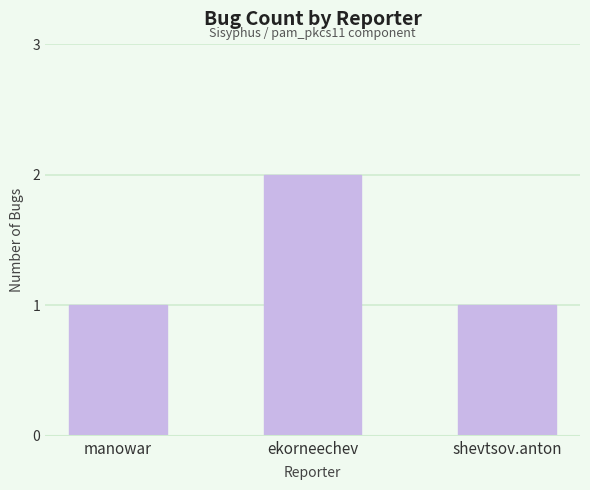

The chart shows a value of 0 at shevtsov.anton. True or false?

False